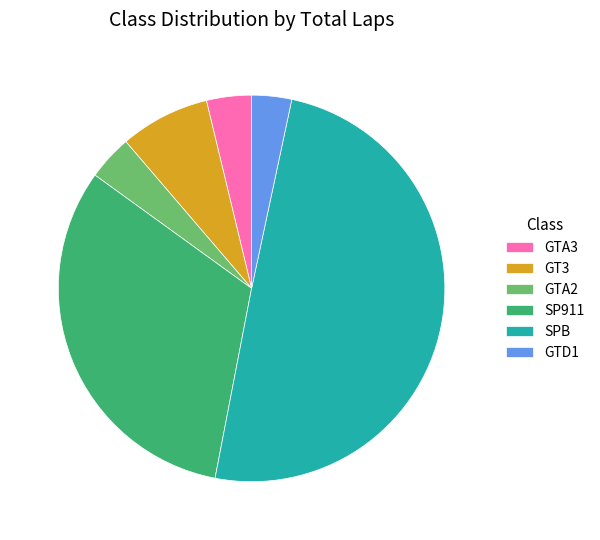

What is the largest slice in the pie chart?

SPB